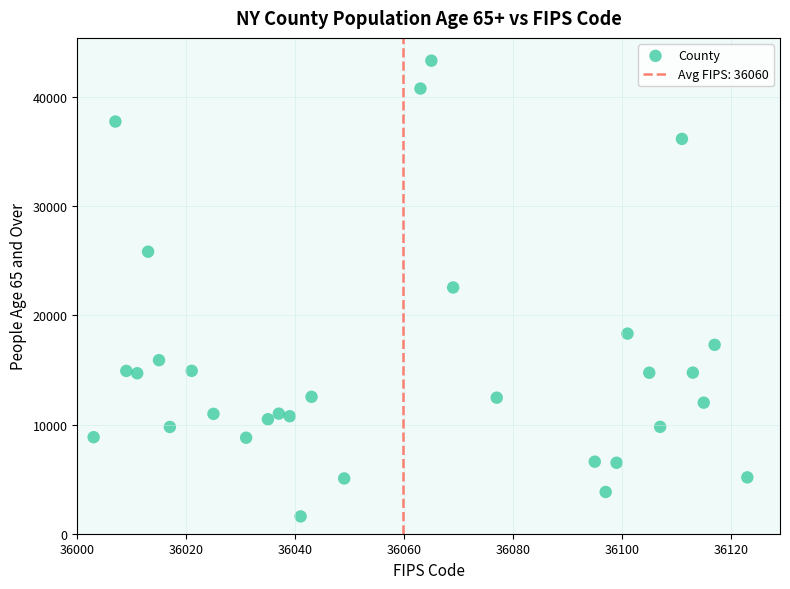

What is the range of Y values (max minus min)?

41742